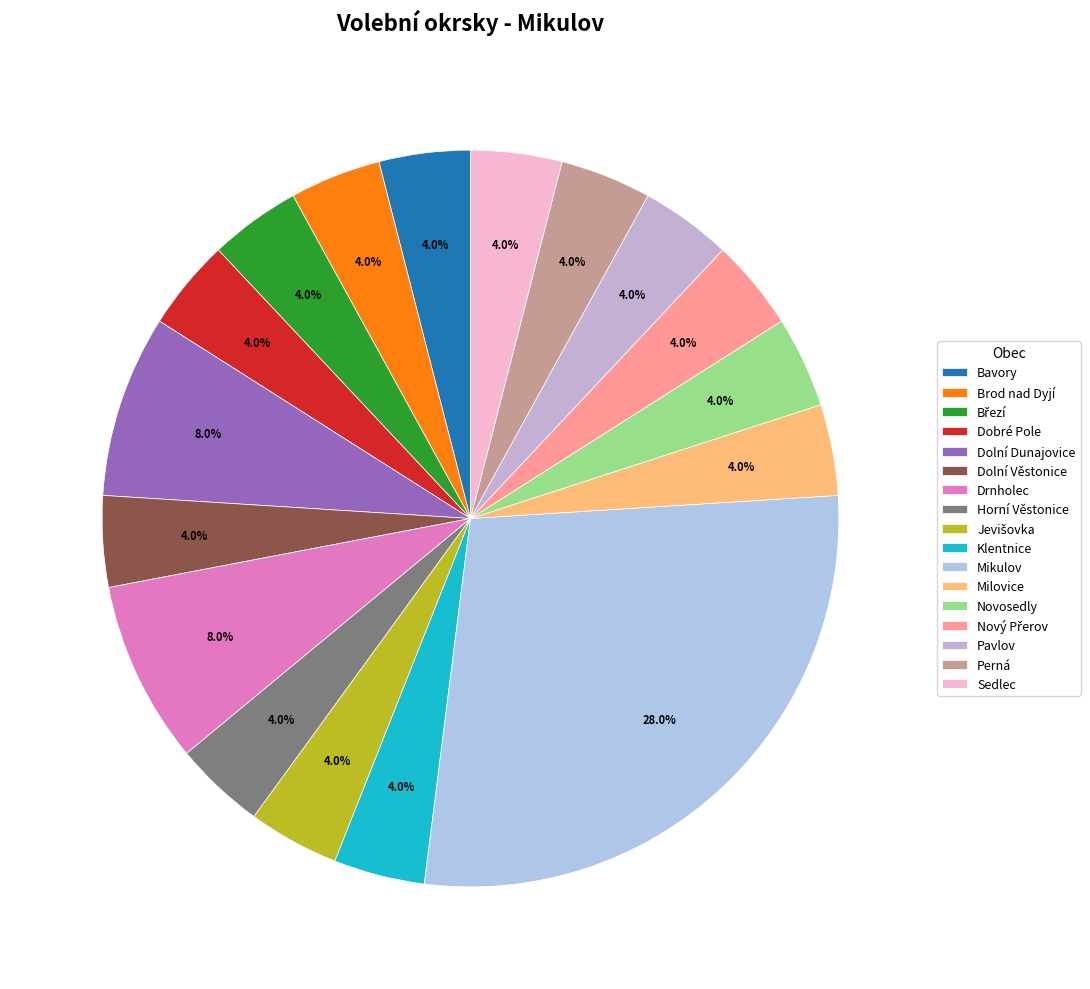

To the nearest percent, what is the difference between the largest and smallest slice percentages?

24%